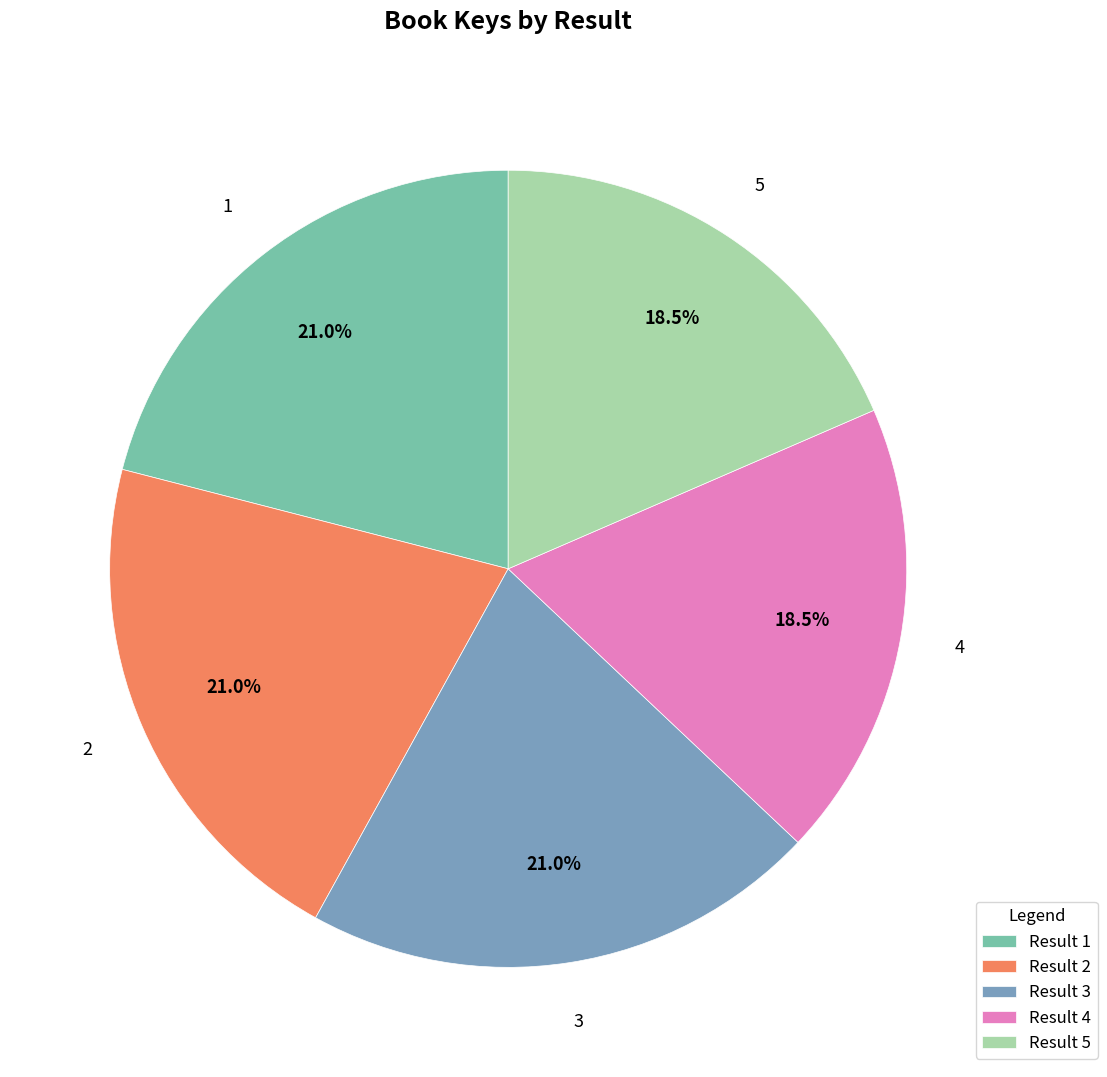

To the nearest percent, what is the average slice percentage?

20%